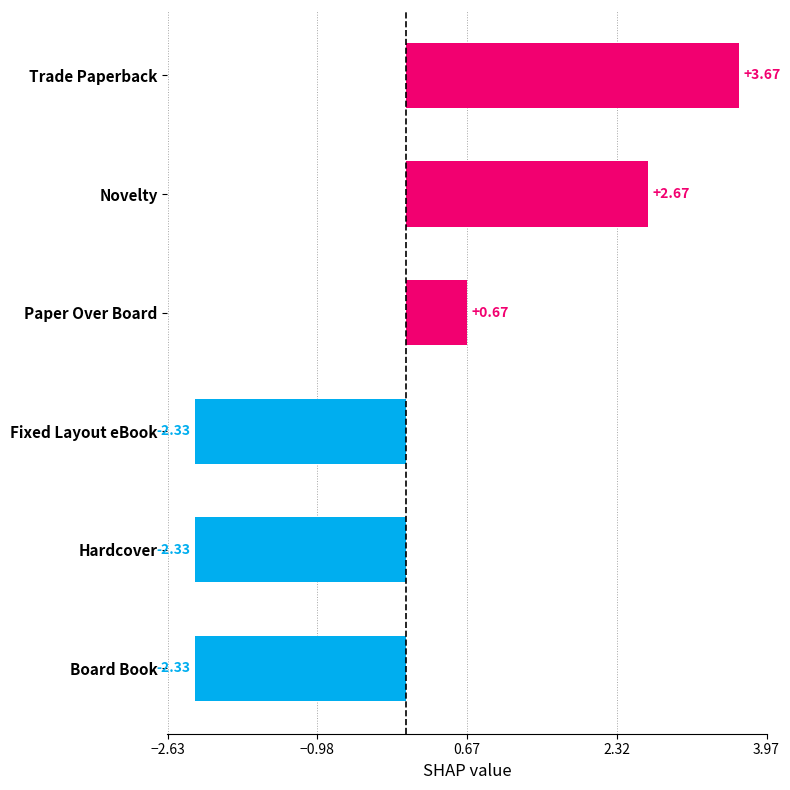

Which label corresponds to the largest value in the chart?

Trade Paperback